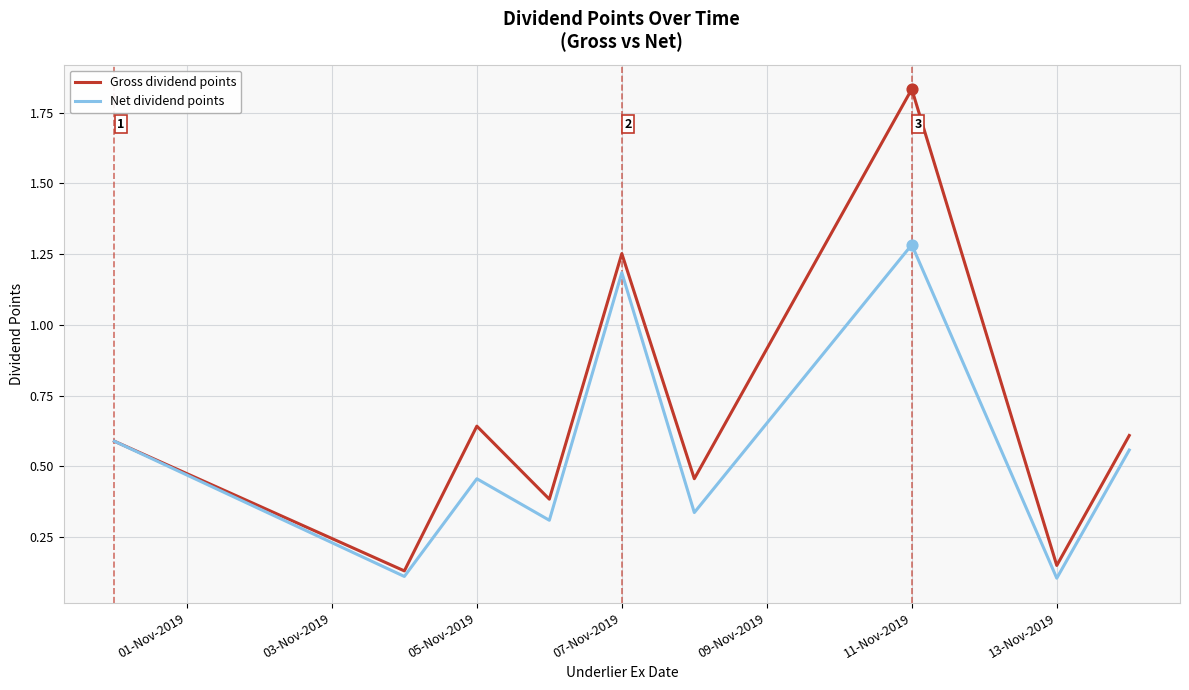

Which series has the largest total across all categories?

Gross dividend points